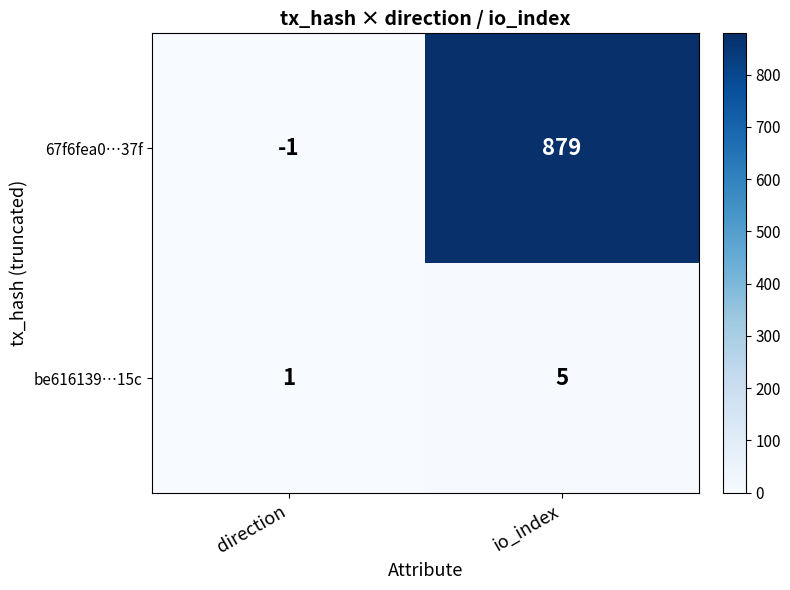

What is the difference between the be616139…15c values at direction and io_index?

4